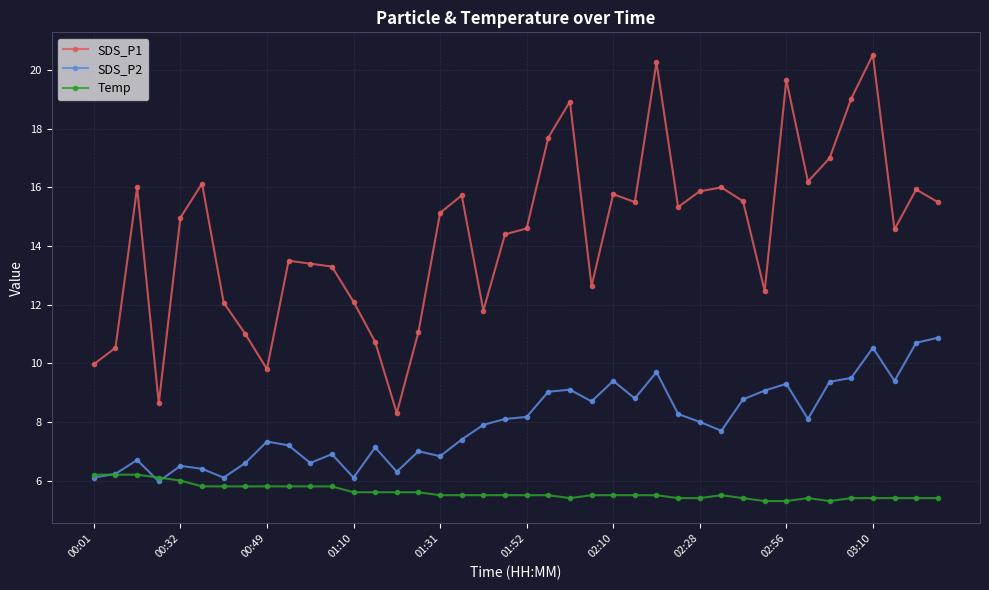

True or false: SDS_P1 and SDS_P2 intersect in this chart.

False